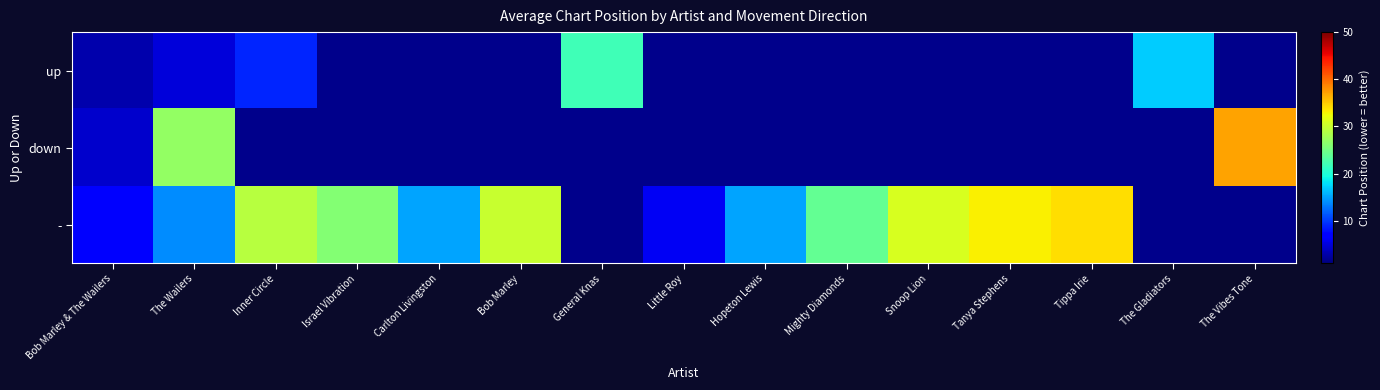

What is the maximum value for up?

22.0